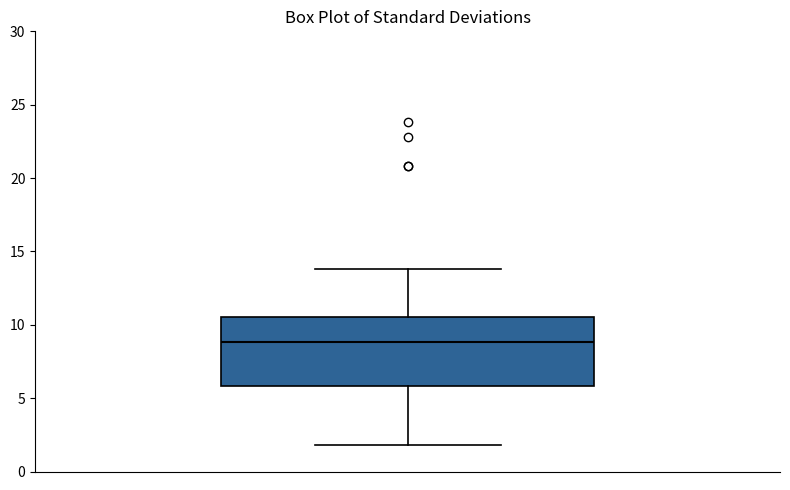

Where does the upper whisker of the box end on the y-axis? The values are not printed on the chart, so give them approximately, as read against the axis.

14.0